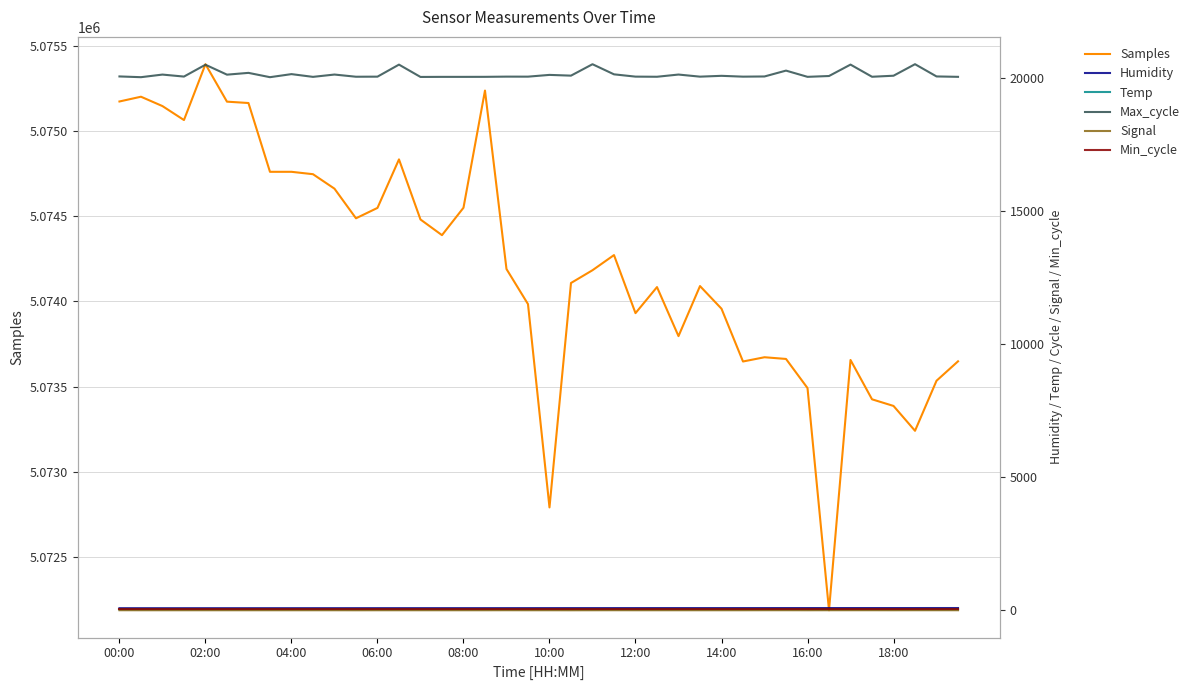

Which category has the highest value in the Samples series?

02:00